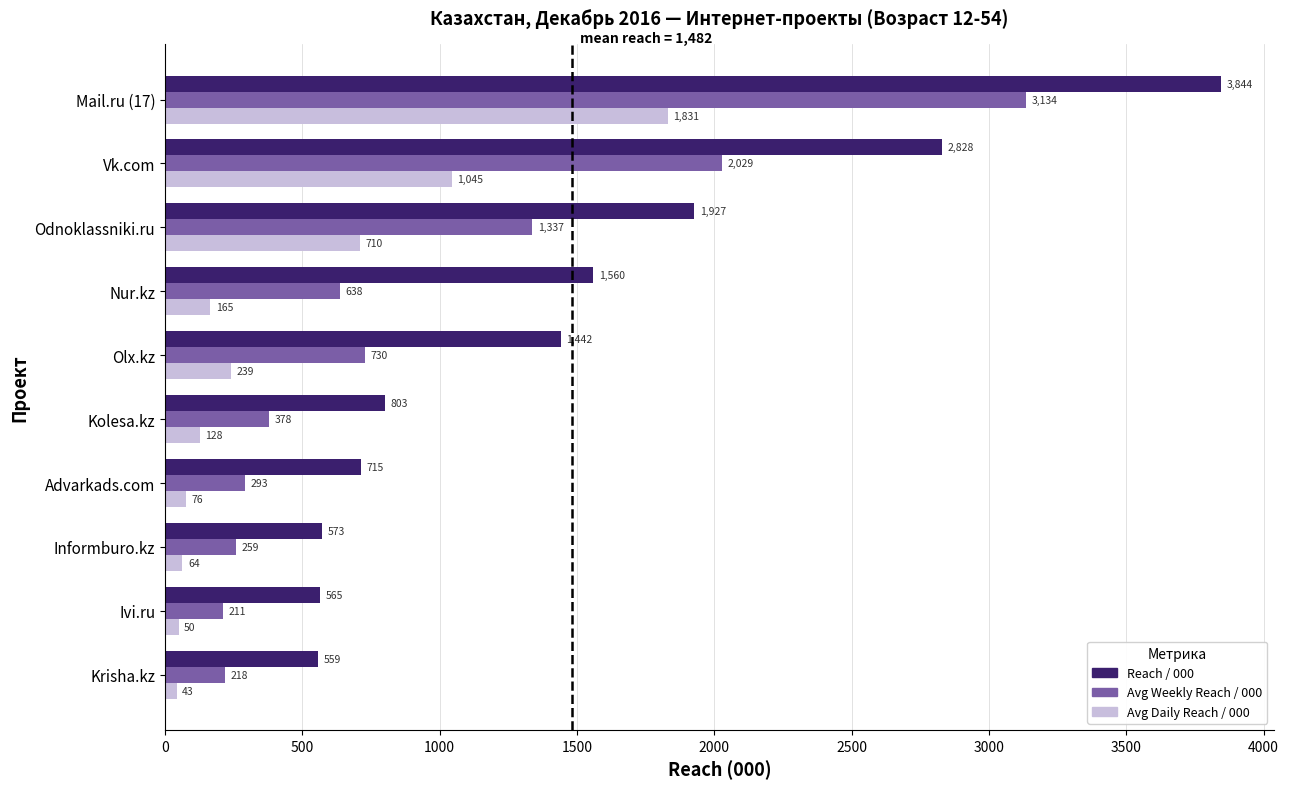

Where is Avg Daily Reach / 000 nearest to the value 937?

Vk.com